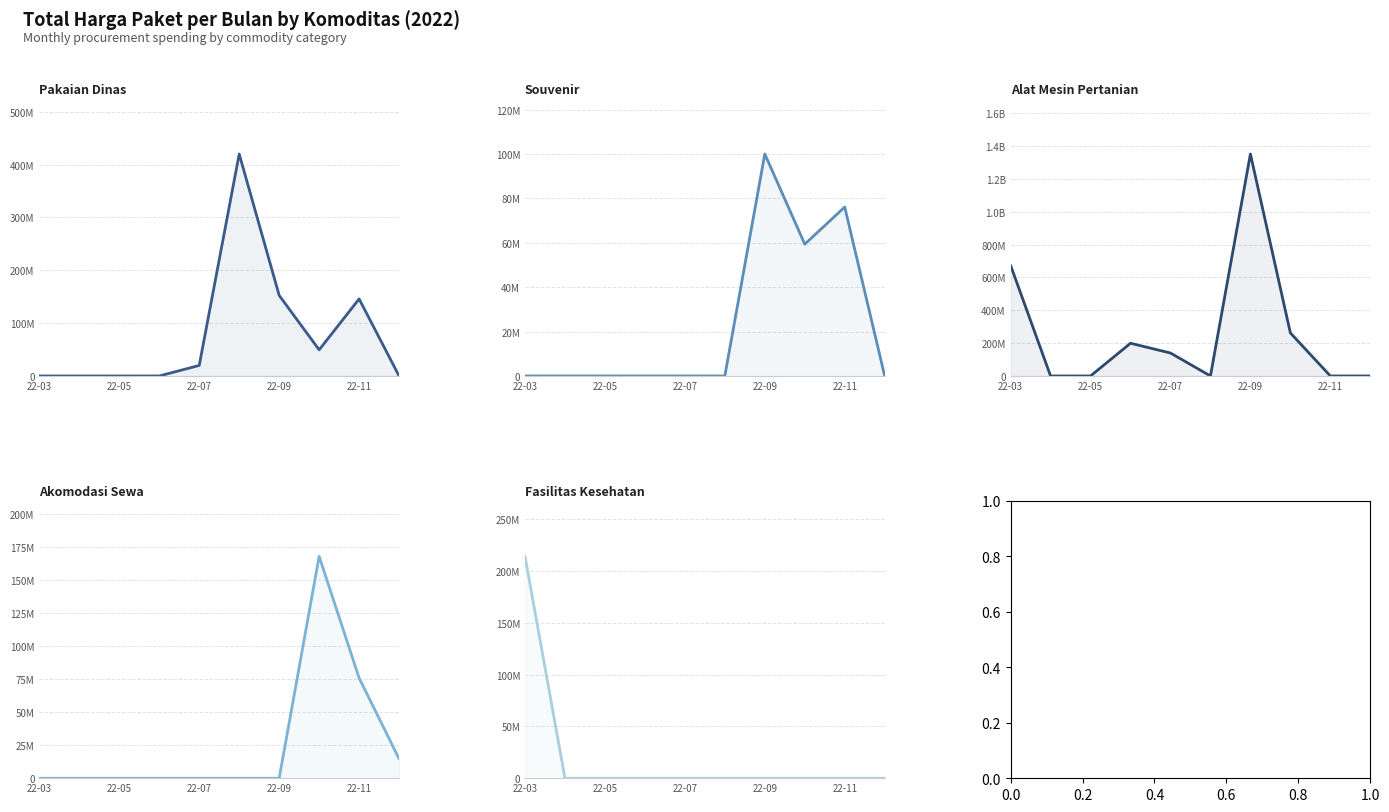

What is the highest value of the Alat Mesin Pertanian series?

1351682000